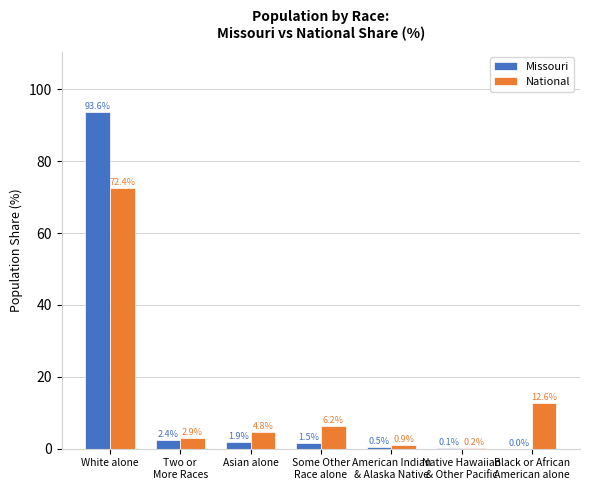

Are the bars horizontal?

No